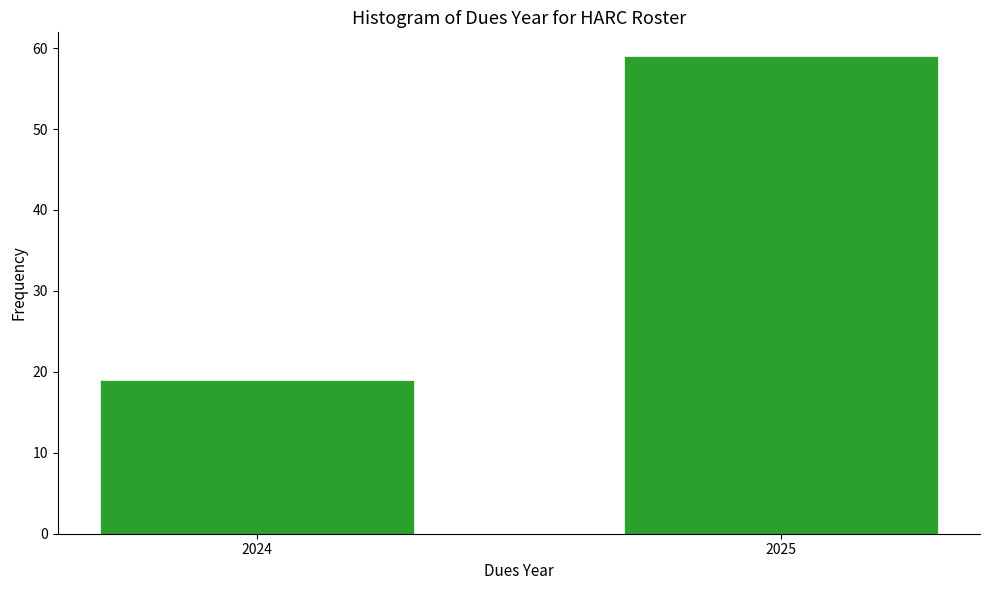

Reading left to right, what are all the values shown in this chart?

19	59